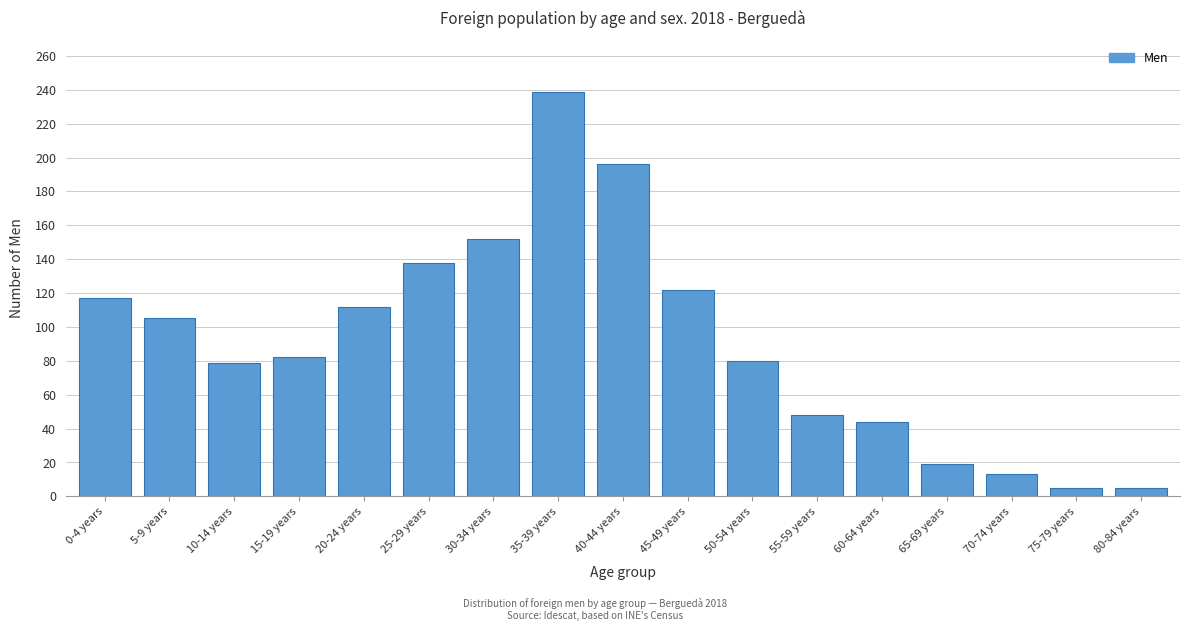

What is the change in value from 15-19 years to 60-64 years?

-38